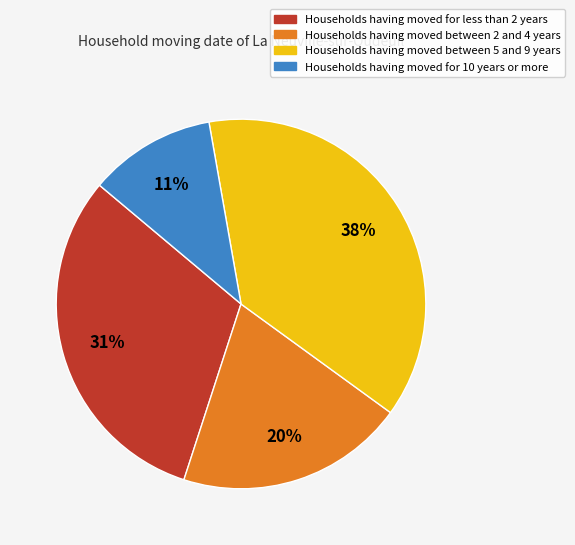

How many slices are in this pie chart?

4